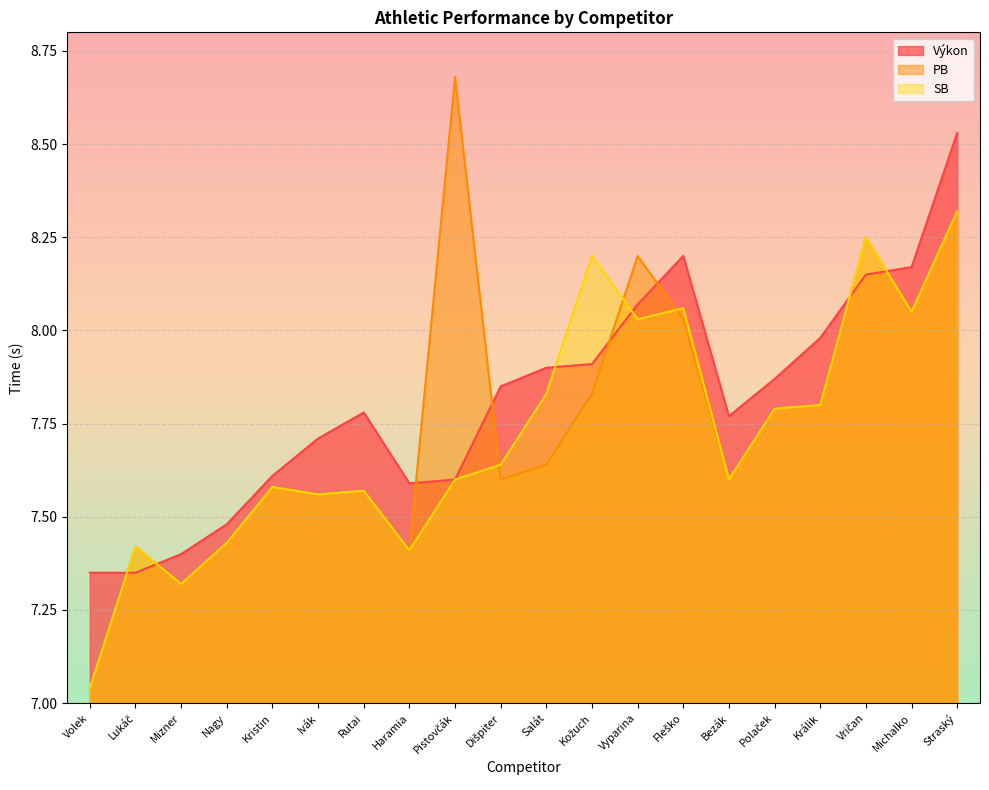

After their last crossing, which series has the higher values: PB or Výkon?

Výkon